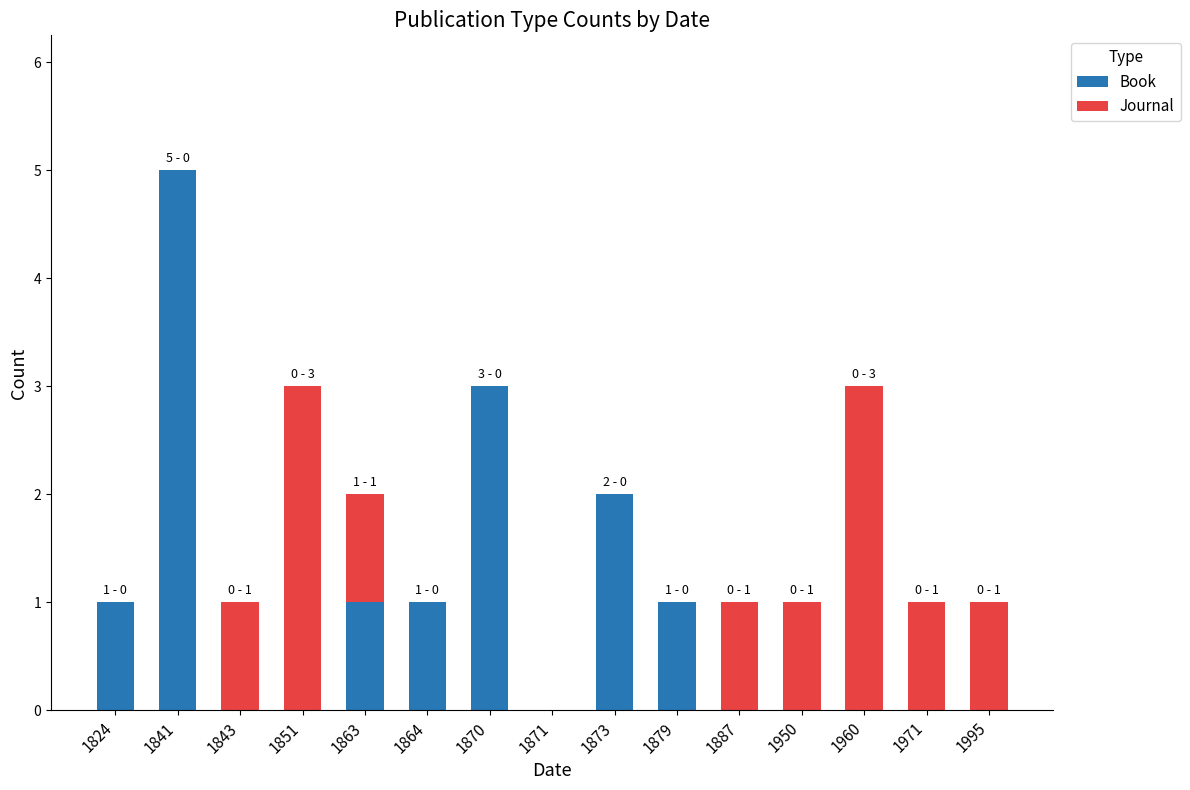

The Book series shows 0 at 1950. True or false?

True